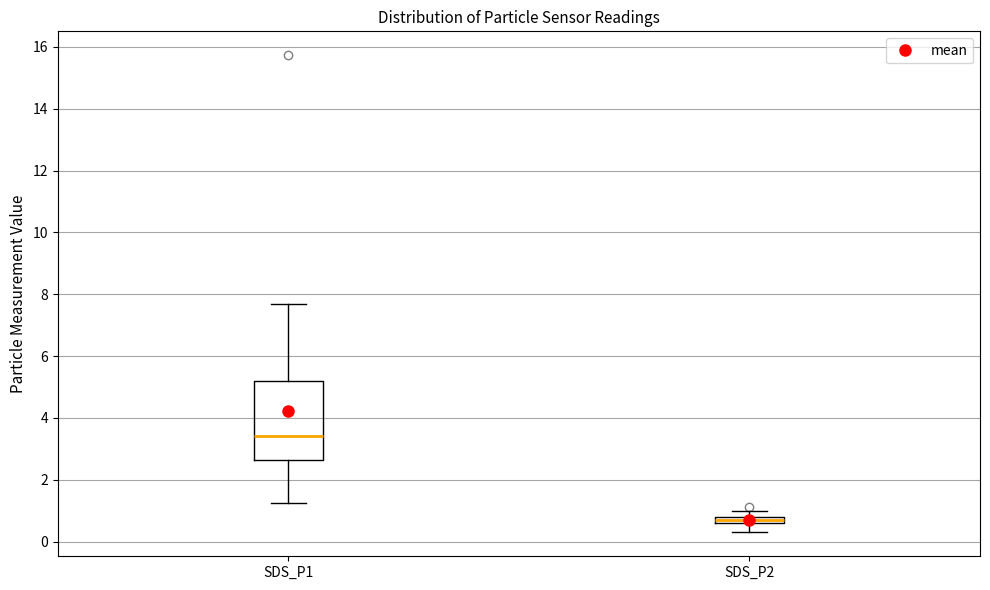

Where is the upper edge of the box for SDS_P2 on the y-axis? The values are not printed on the chart, so give them approximately, as read against the axis.

0.8